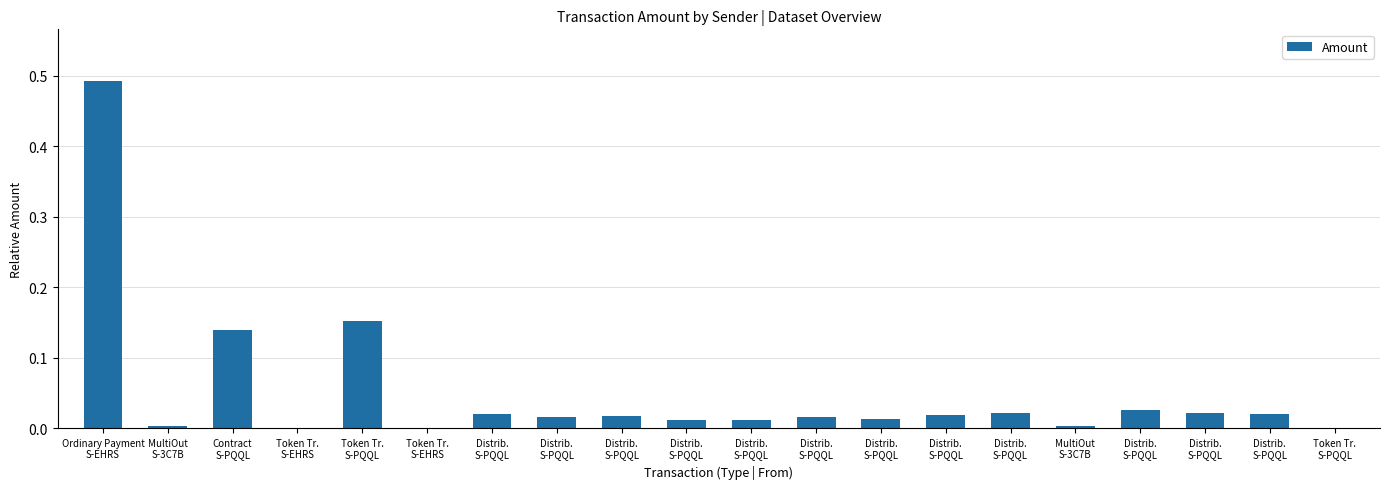

Are the bars horizontal?

No